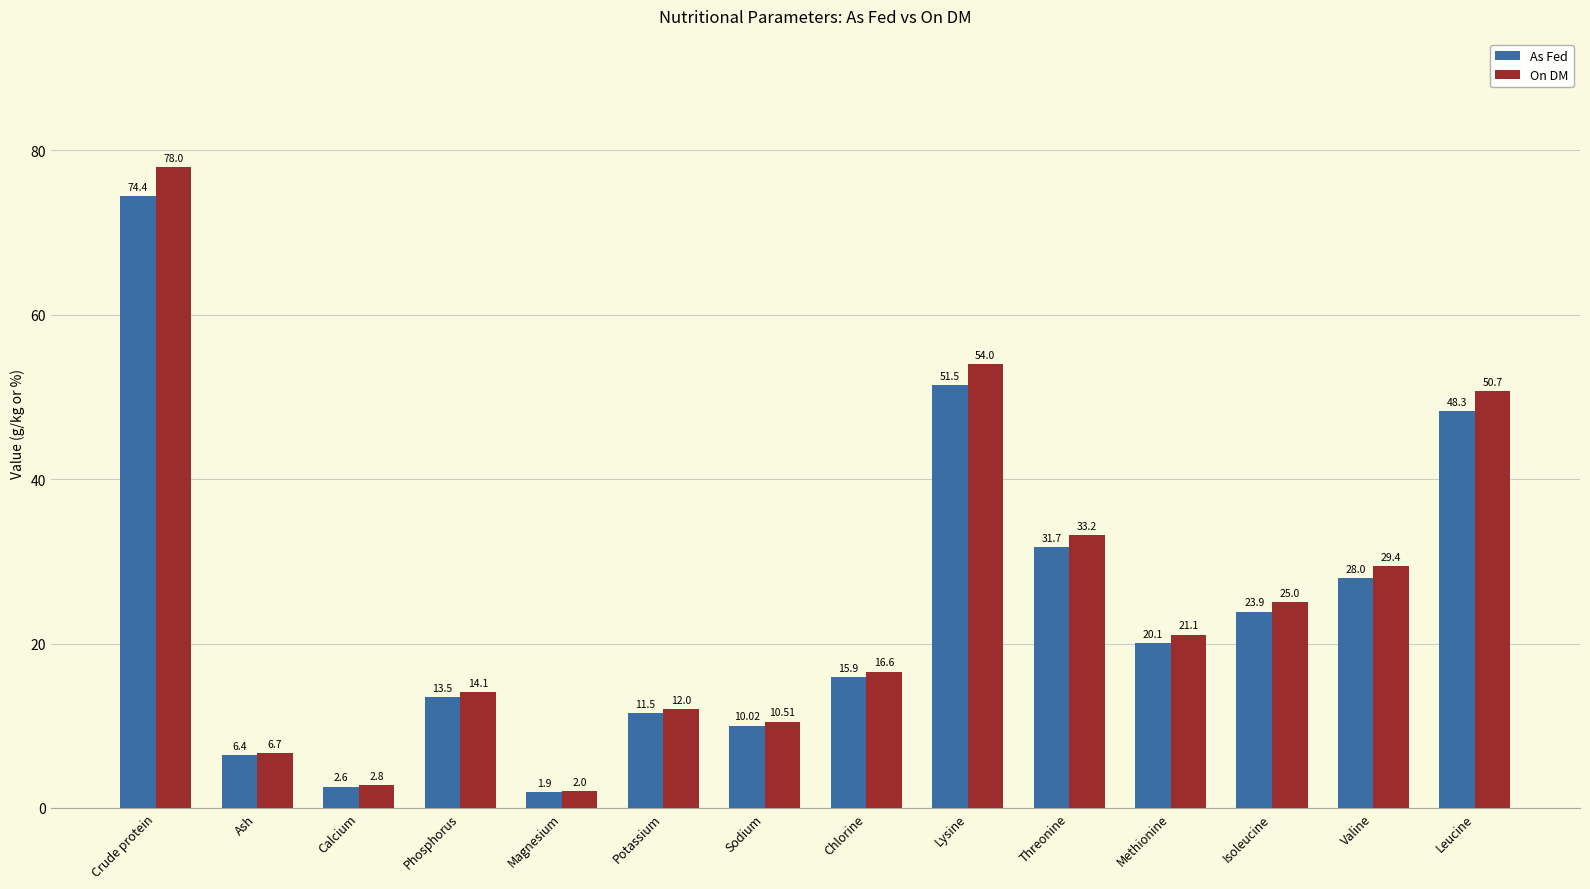

Which series has the largest total across all categories?

On DM